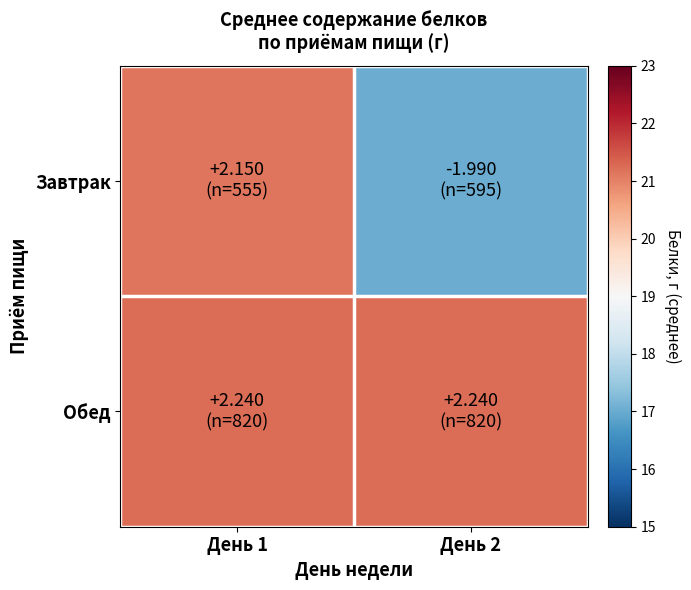

Count the number of categories in the chart.

2